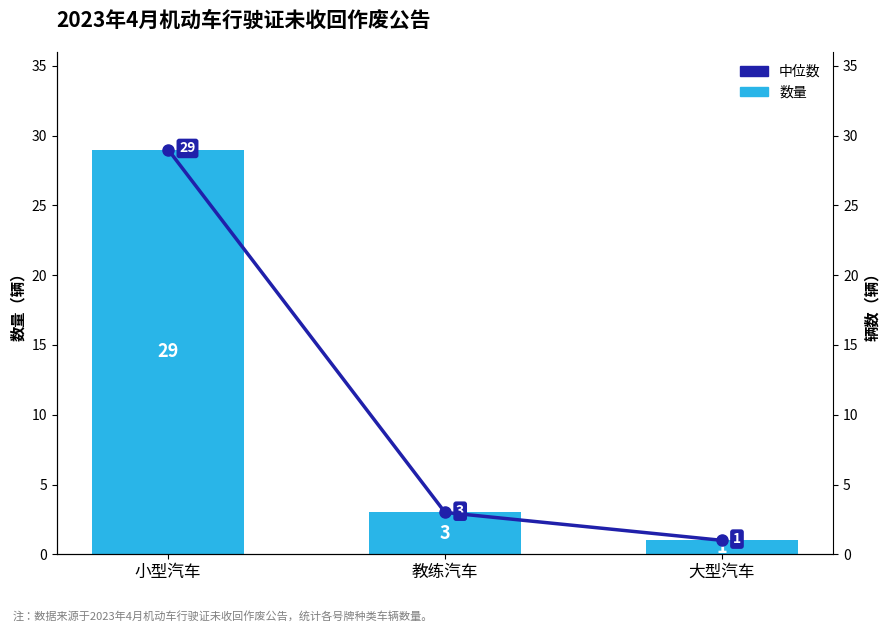

Reading left to right, what are all the values shown in this chart?

数量: 29	3	1
中位数: 29	3	1